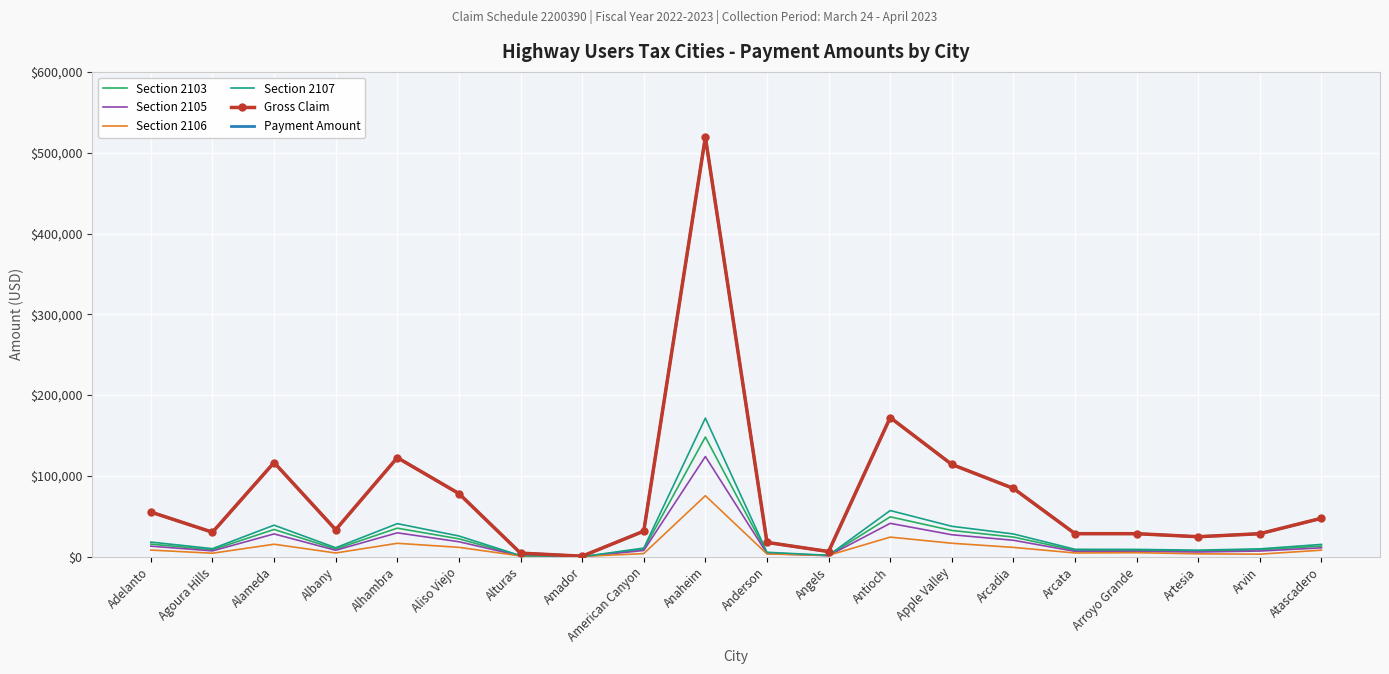

True or false: Gross Claim and Section 2105 cross at least once.

False